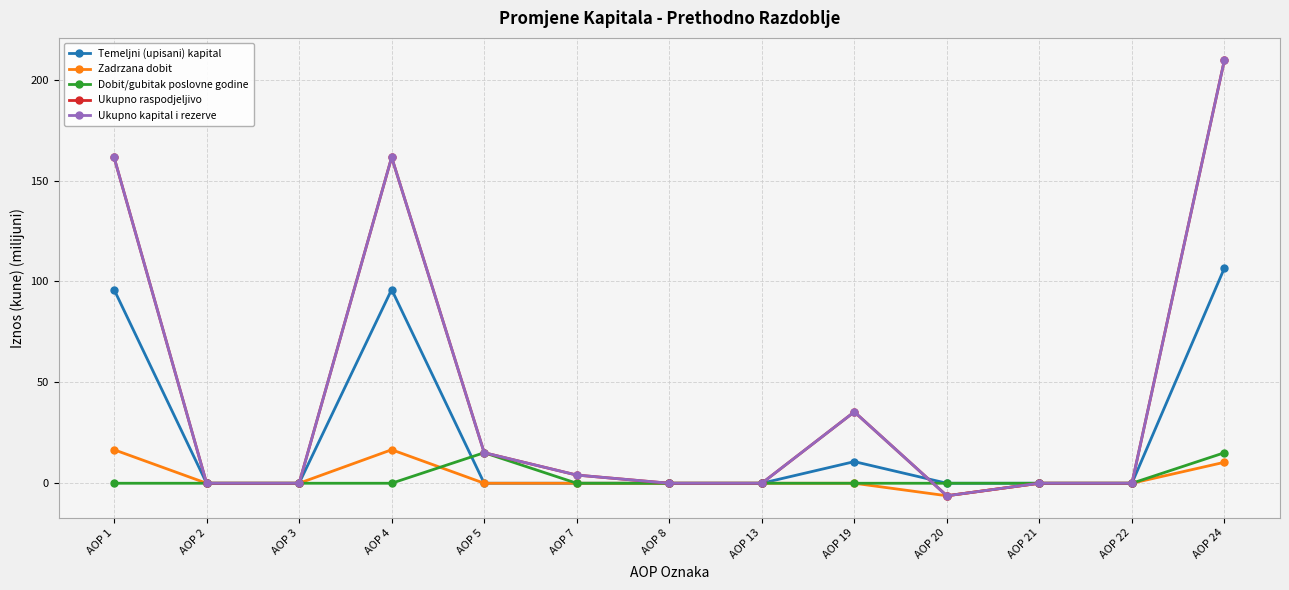

Is this an area chart (filled region under the line)?

No